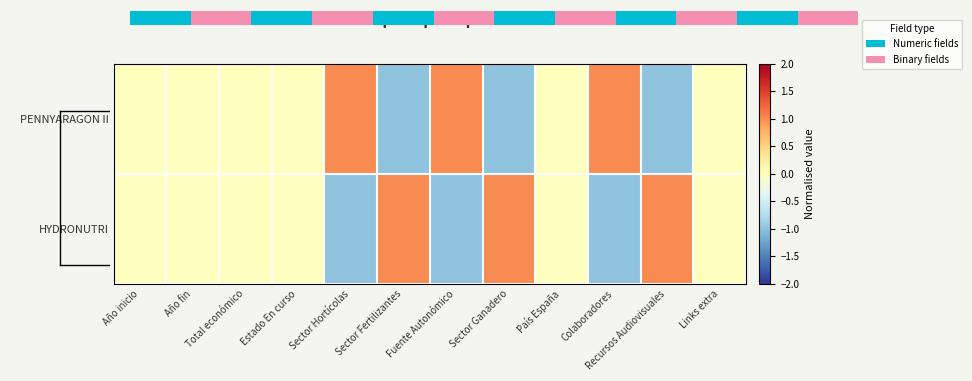

At which label is PENNYARAGON II closest to 0?

Año inicio